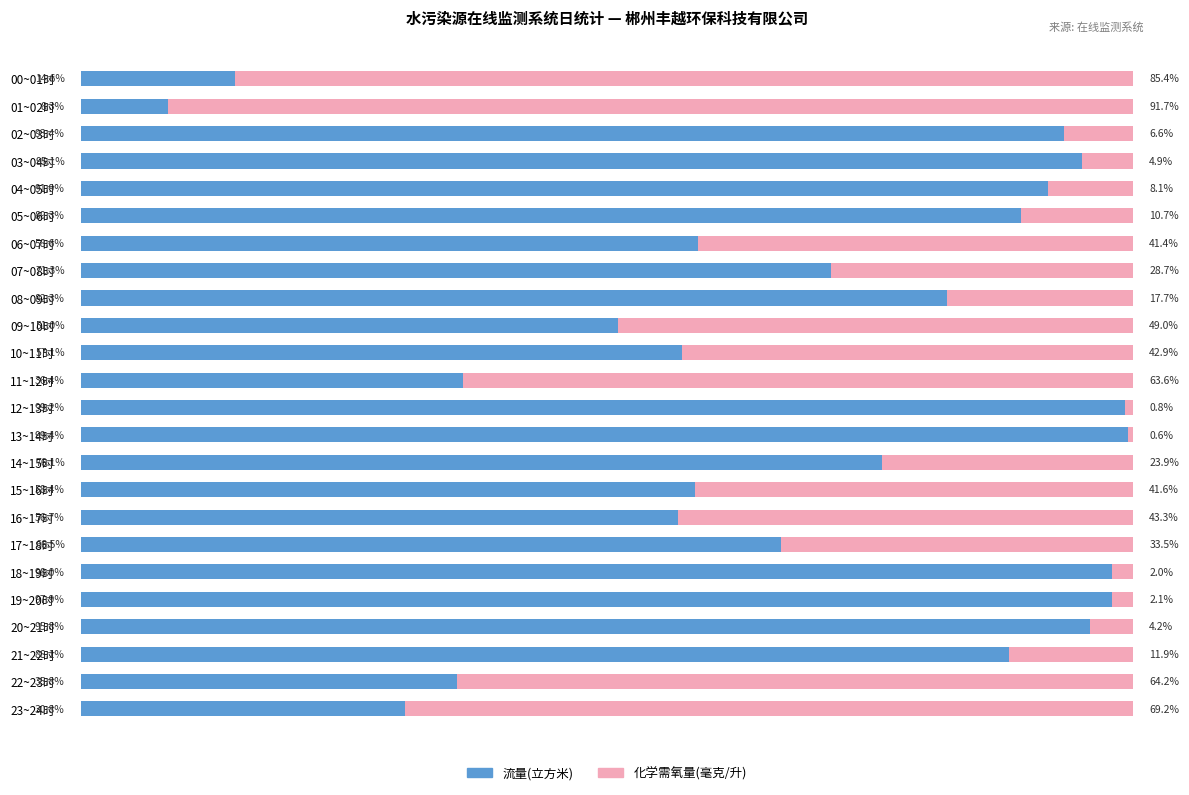

List the labels in order of 流量(立方米) value, smallest first.

01~02时, 00~01时, 23~24时, 22~23时, 11~12时, 09~10时, 16~17时, 10~11时, 15~16时, 06~07时, 17~18时, 07~08时, 14~15时, 08~09时, 21~22时, 05~06时, 04~05时, 02~03时, 03~04时, 20~21时, 19~20时, 18~19时, 12~13时, 13~14时